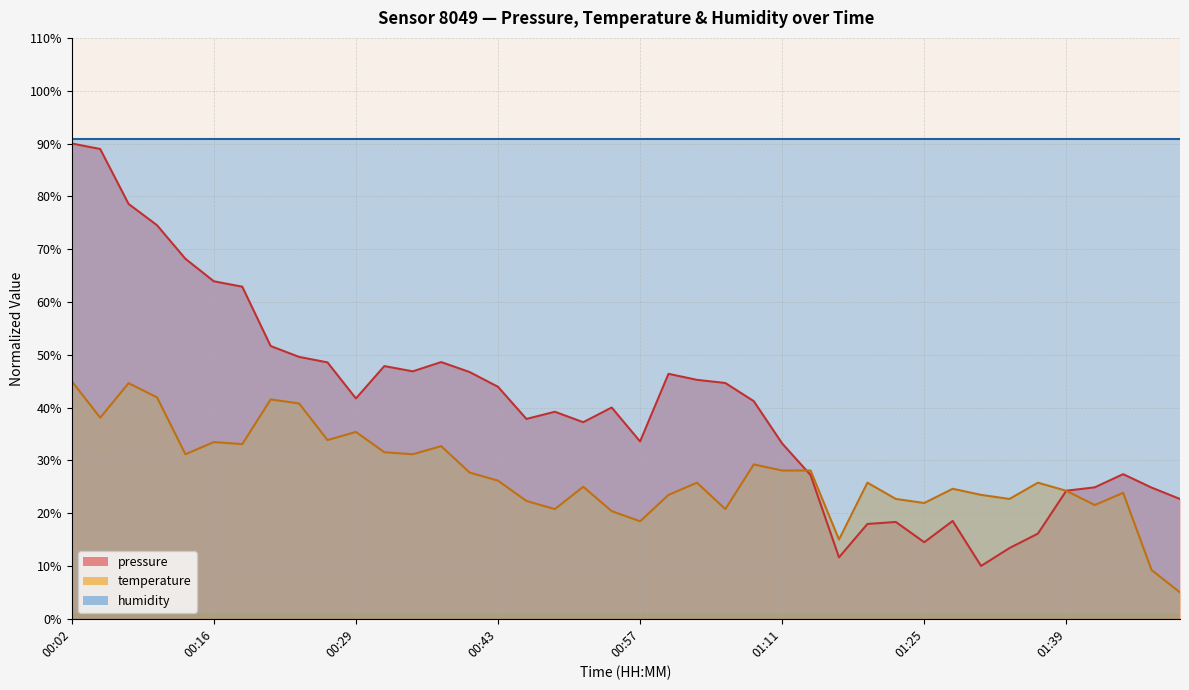

Where is temperature nearest to the value 25?

00:52